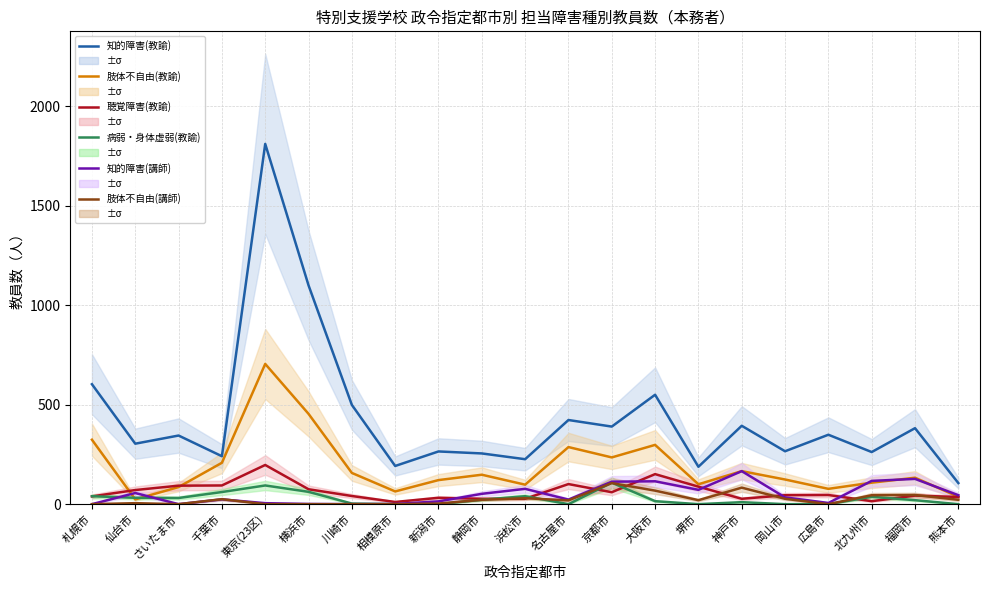

True or false: 聴覚障害(教諭) has a value of 98 at 仙台市.

False